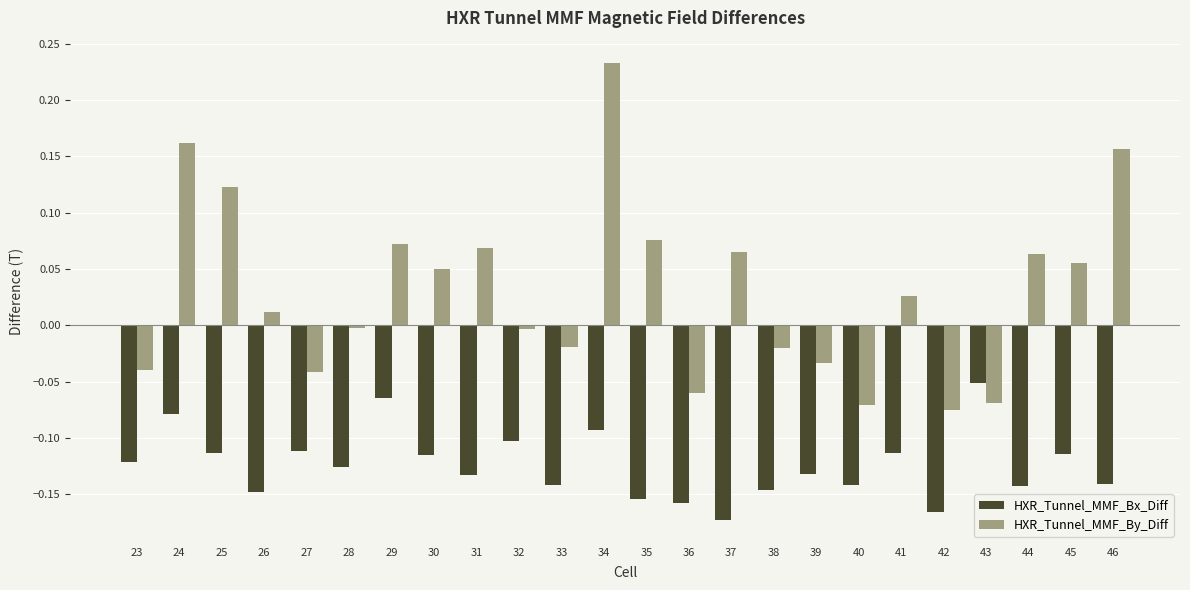

At how many categories does at least one series exceed 0?

13